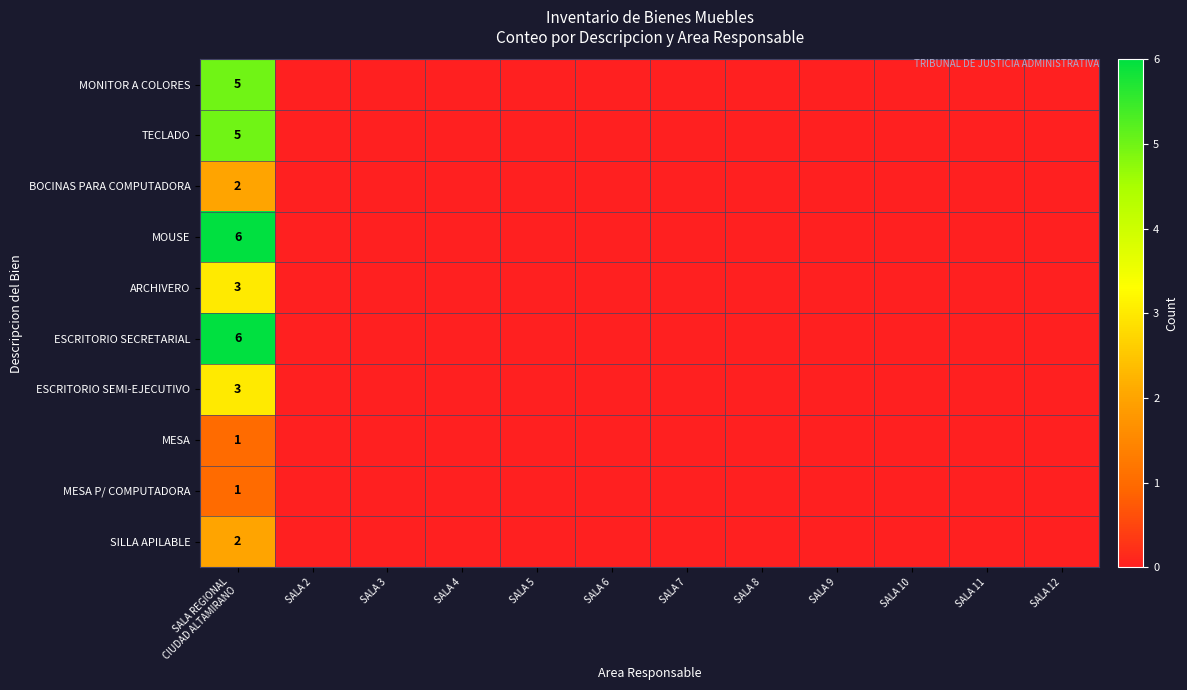

Which category has the lowest value across all series?

SALA 2